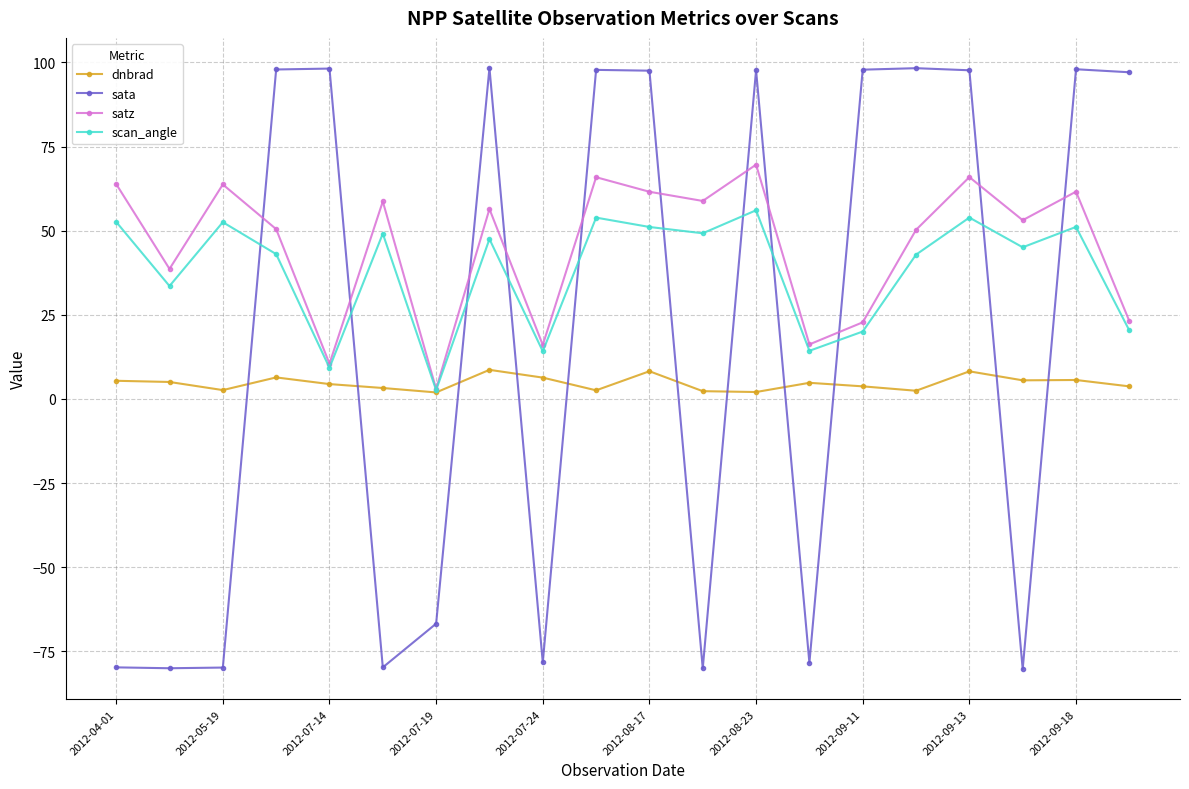

True or false: scan_angle has more than 1 points higher than both neighbors.

True